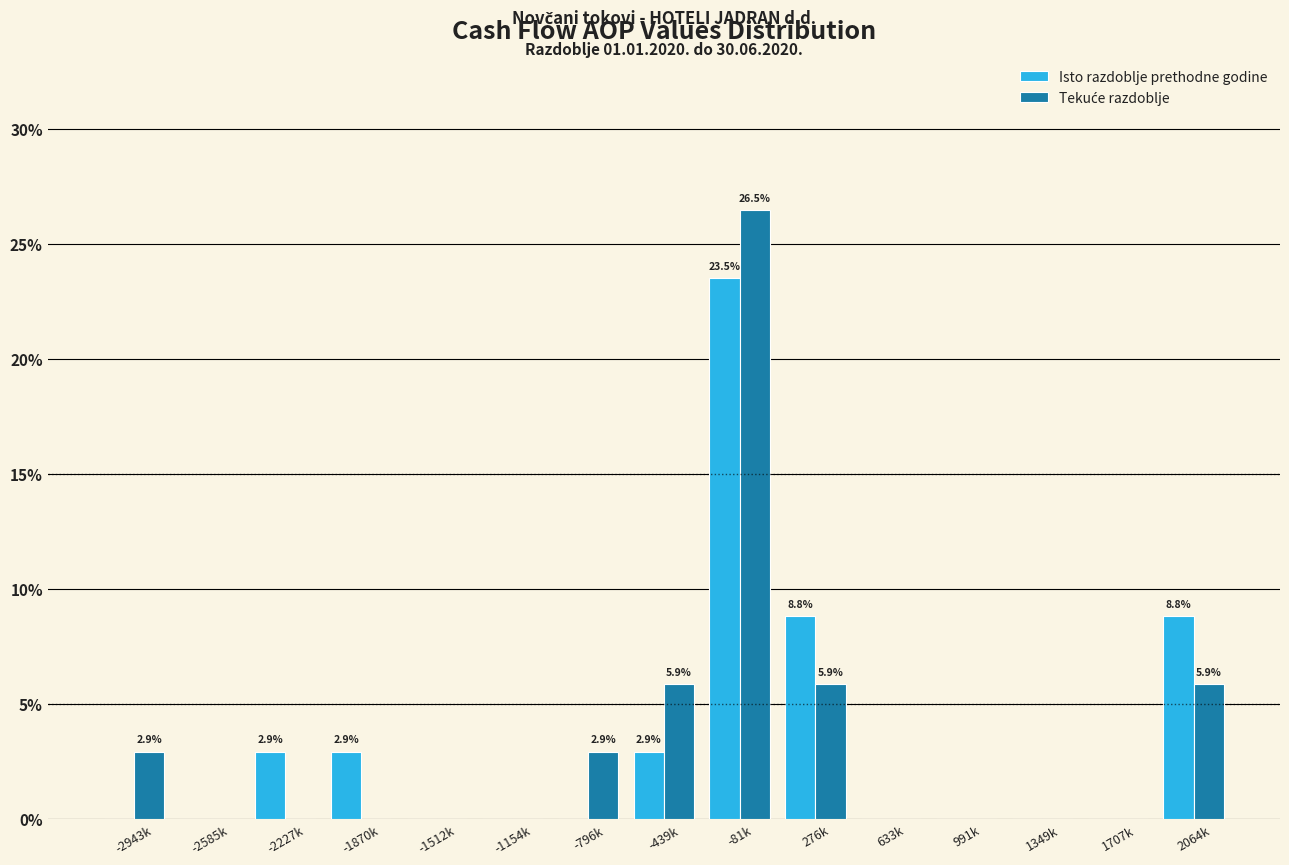

What is the total value across all series at -439k?

8.8